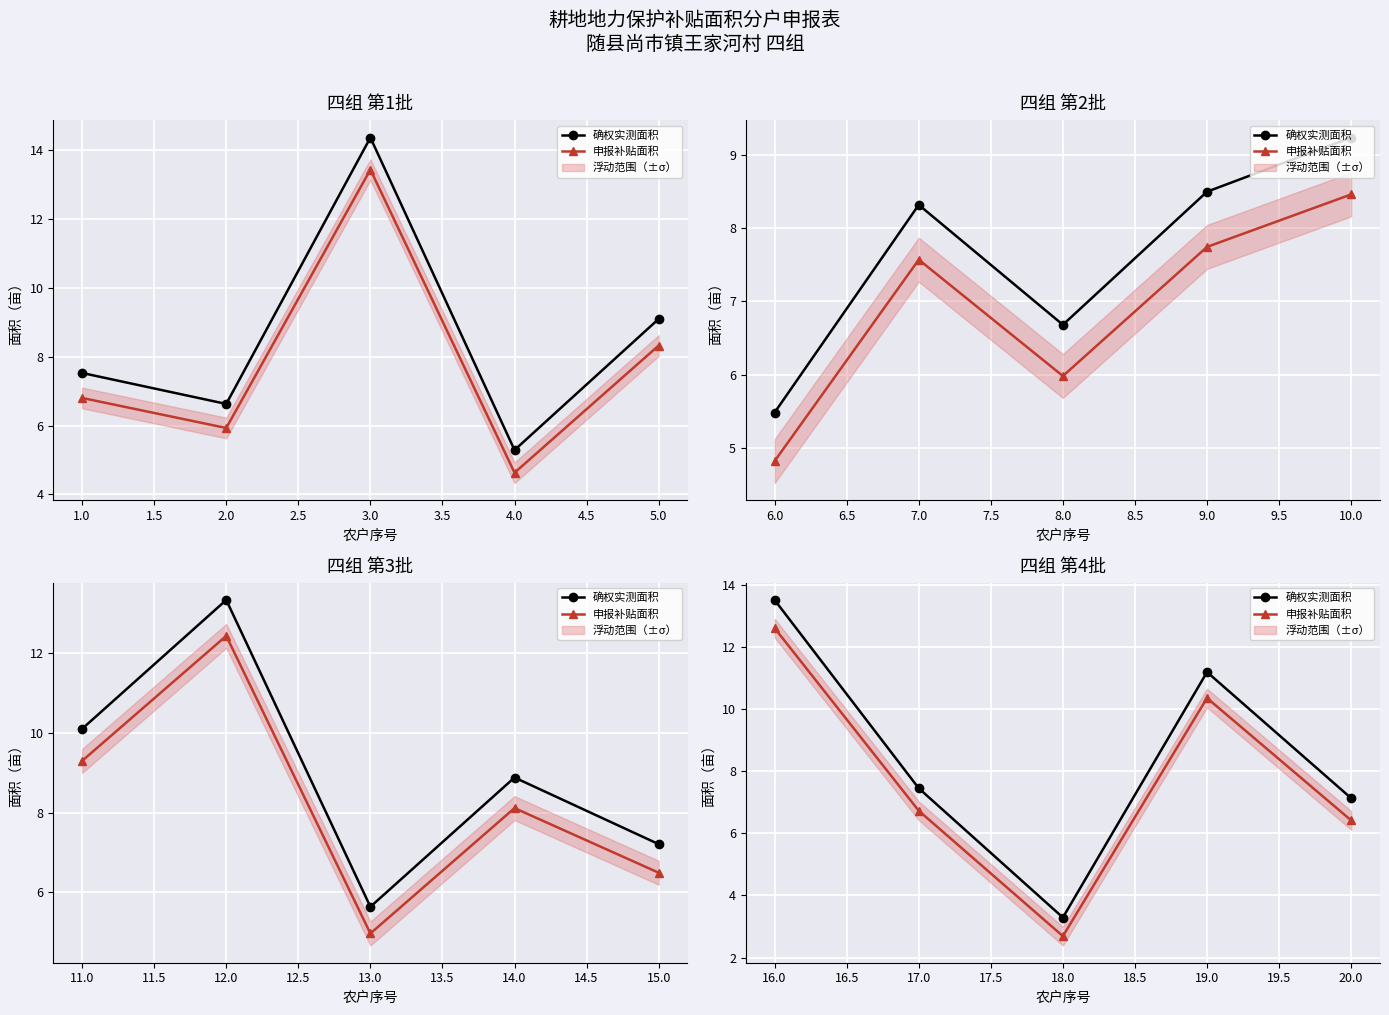

True or false: 确权实测面积 and 申报补贴面积 cross at least once.

False